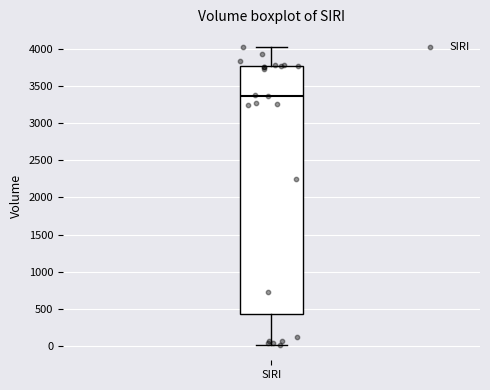

Read this box plot against the y-axis: the position of the median line, the range covered by the box, and the ends of both whiskers. The values are not printed on the chart, so give them approximately, as read against the axis.

median 3350, box 450 to 3750, whiskers 0 to 4000